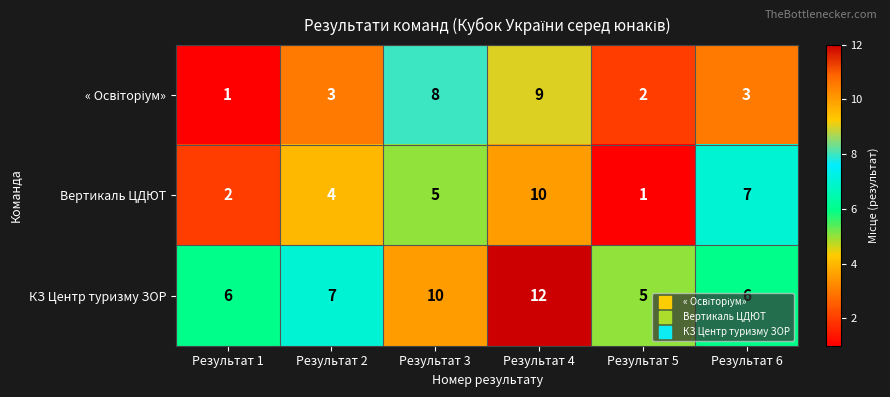

What is the difference between the second highest and second lowest values in the КЗ Центр туризму ЗОР series?

4